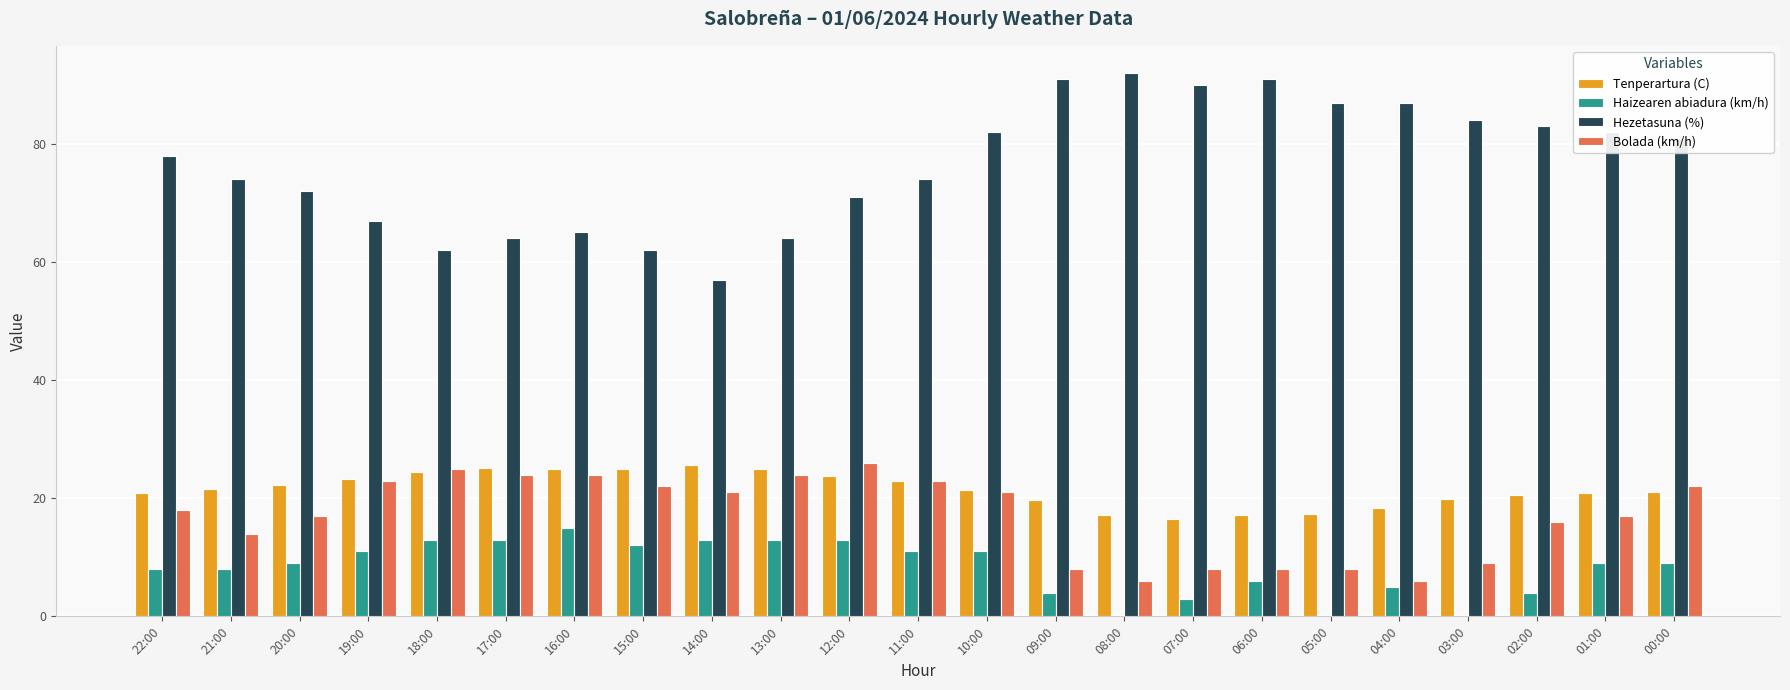

Is the value of Hezetasuna (%) at 04:00 greater than the value of Bolada (km/h) at 21:00?

Yes